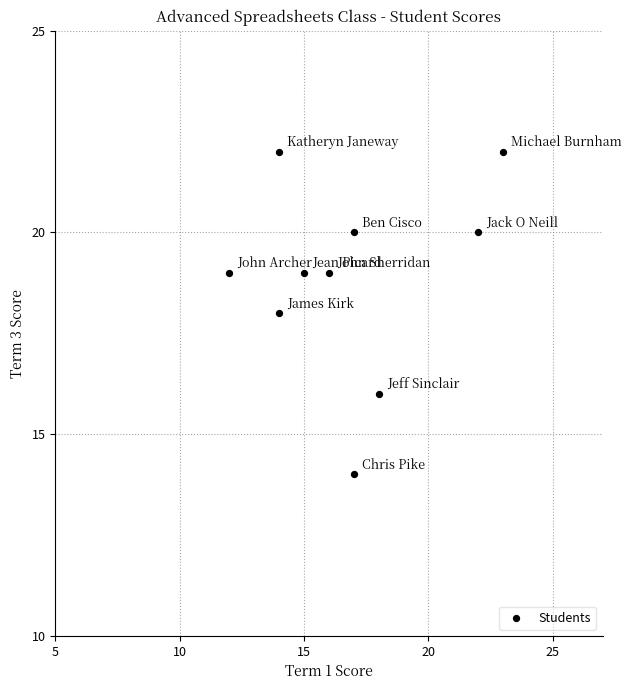

What is the range of X values (max minus min)?

11